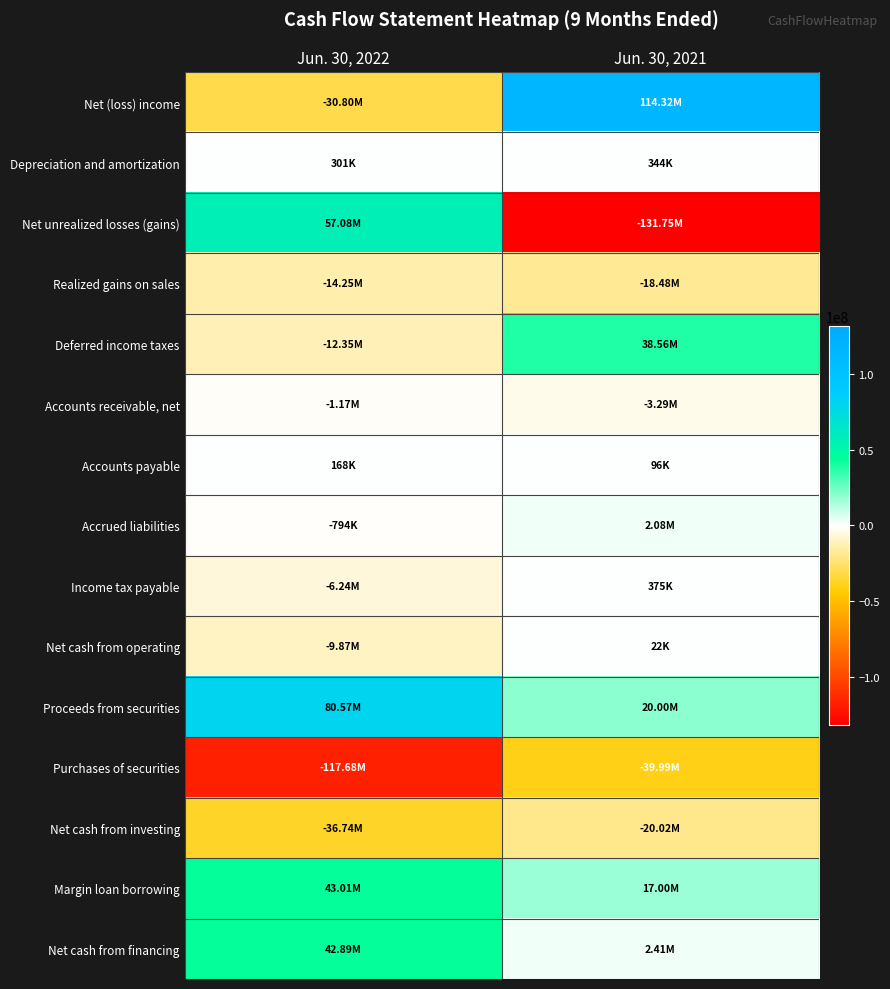

Reading left to right, extract all data points from this chart.

Net (loss) income: Jun. 30, 2022=-30797000	Jun. 30, 2021=114319000
Depreciation and amortization: Jun. 30, 2022=301000	Jun. 30, 2021=344000
Net unrealized losses (gains): Jun. 30, 2022=57075000	Jun. 30, 2021=-131754000
Realized gains on sales: Jun. 30, 2022=-14249000	Jun. 30, 2021=-18478000
Deferred income taxes: Jun. 30, 2022=-12345000	Jun. 30, 2021=38556000
Accounts receivable, net: Jun. 30, 2022=-1170000	Jun. 30, 2021=-3288000
Accounts payable: Jun. 30, 2022=168000	Jun. 30, 2021=96000
Accrued liabilities: Jun. 30, 2022=-794000	Jun. 30, 2021=2080000
Income tax payable: Jun. 30, 2022=-6244000	Jun. 30, 2021=375000
Net cash from operating: Jun. 30, 2022=-9865000	Jun. 30, 2021=22000
Proceeds from securities: Jun. 30, 2022=80570000	Jun. 30, 2021=20002000
Purchases of securities: Jun. 30, 2022=-117678000	Jun. 30, 2021=-39995000
Net cash from investing: Jun. 30, 2022=-36741000	Jun. 30, 2021=-20022000
Margin loan borrowing: Jun. 30, 2022=43014000	Jun. 30, 2021=17000000
Net cash from financing: Jun. 30, 2022=42890000	Jun. 30, 2021=2413000